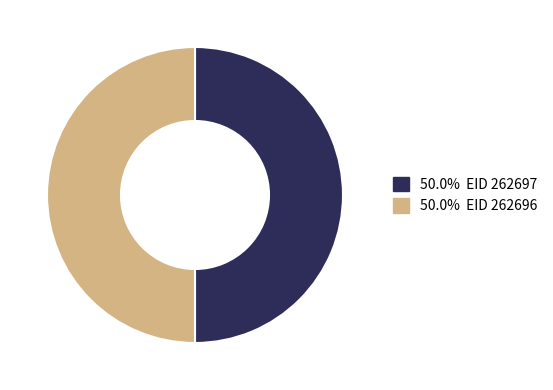

Approximately how many times larger is the value at 50.0% EID 262697 compared to 50.0% EID 262696?

1.0